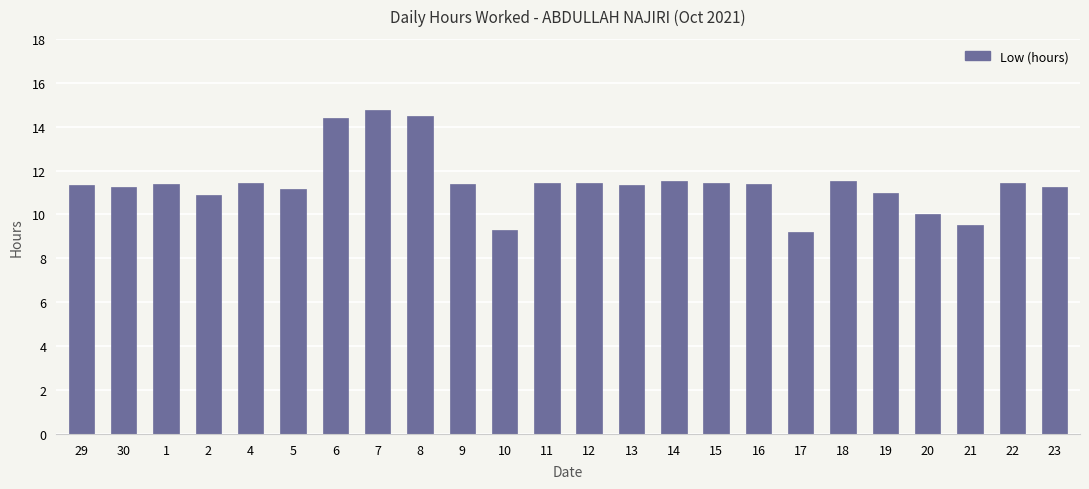

What is the ratio of the value at 12 to the value at 23?

1.0